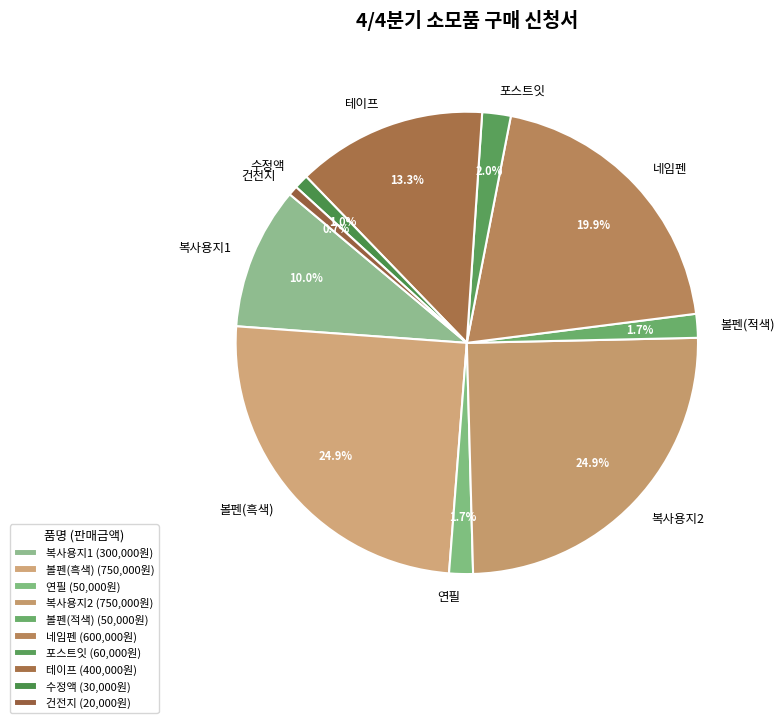

How much of the chart is everything except 복사용지2?

75.1%